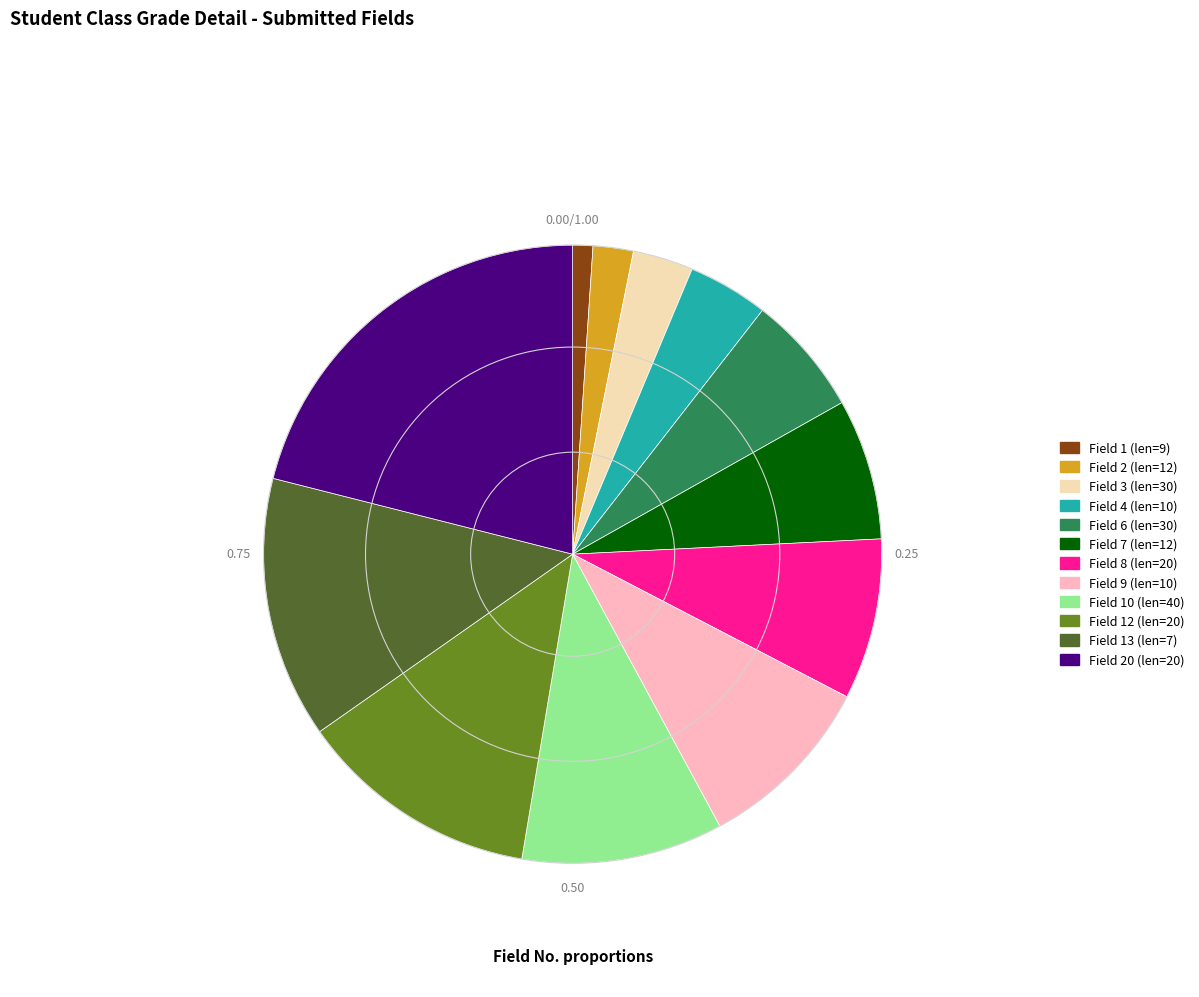

Which category has the smallest portion of the pie?

Field 1 (len=9)